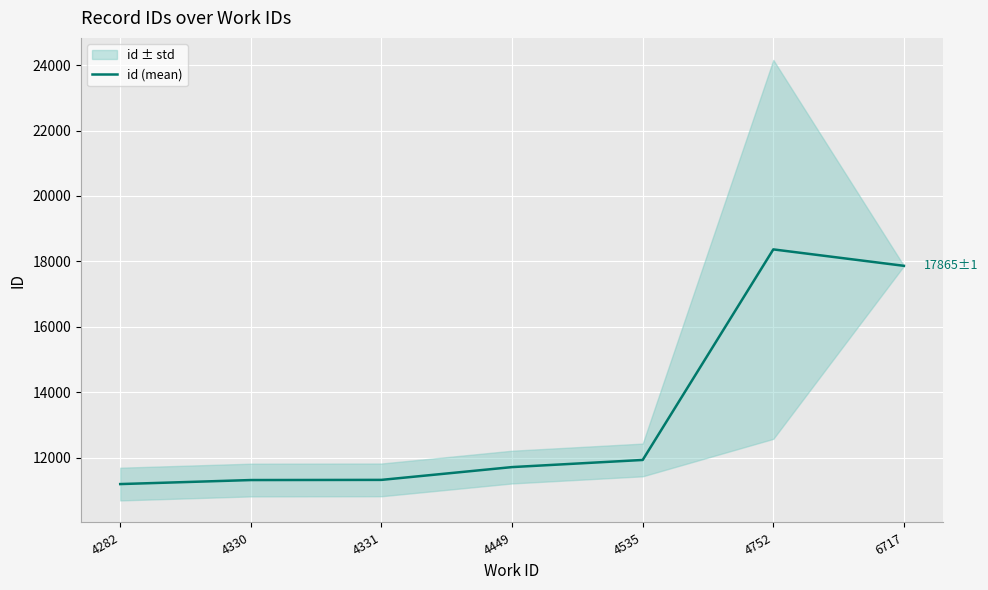

Between 6717 and 4330, which is larger?

6717